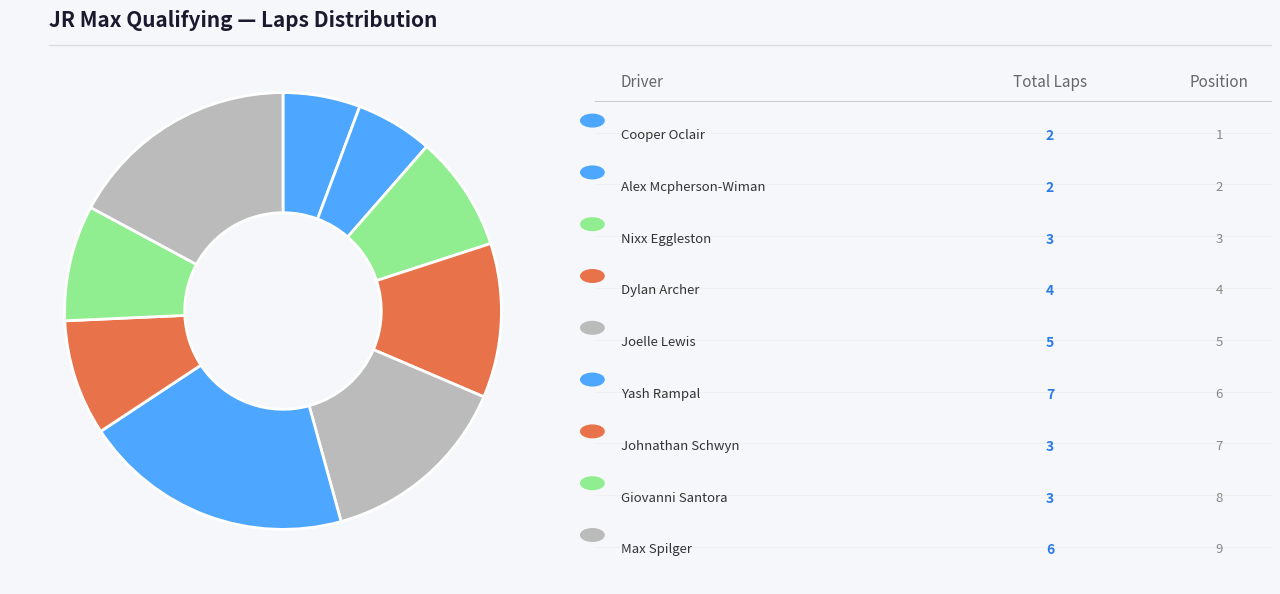

To the nearest percent, what is the difference between the largest and smallest slice percentages?

14%